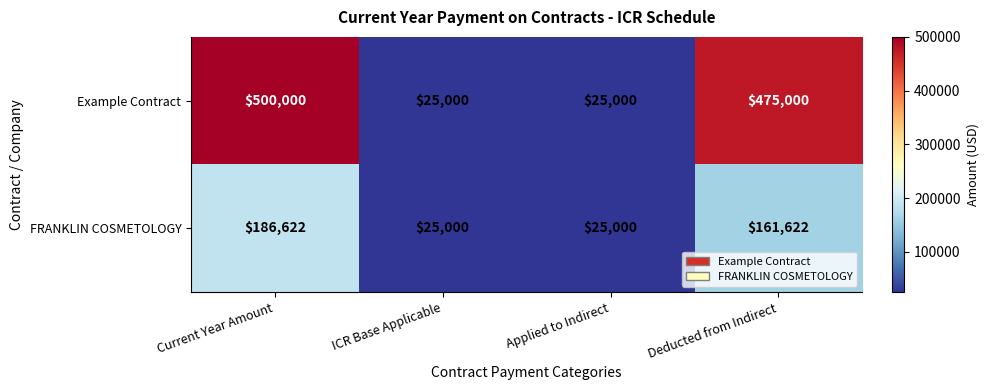

Which series has the largest total across all categories?

Example Contract